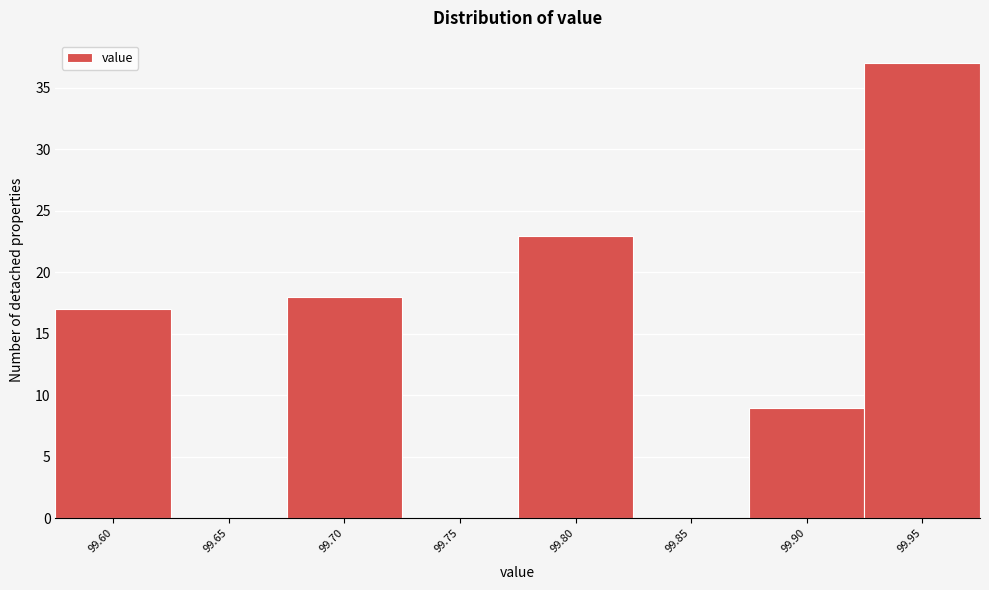

Reading left to right, extract all data points from this chart.

99.60=17	99.65=0	99.70=18	99.75=0	99.80=23	99.85=0	99.90=9	99.95=37